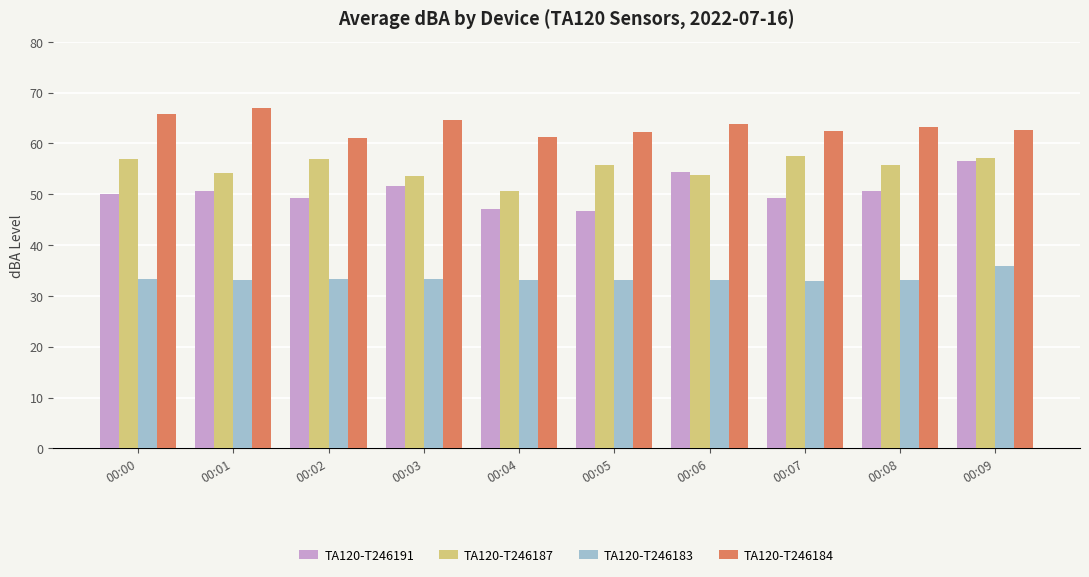

True or false: TA120-T246191 has a value of 47.1 at 00:04.

True